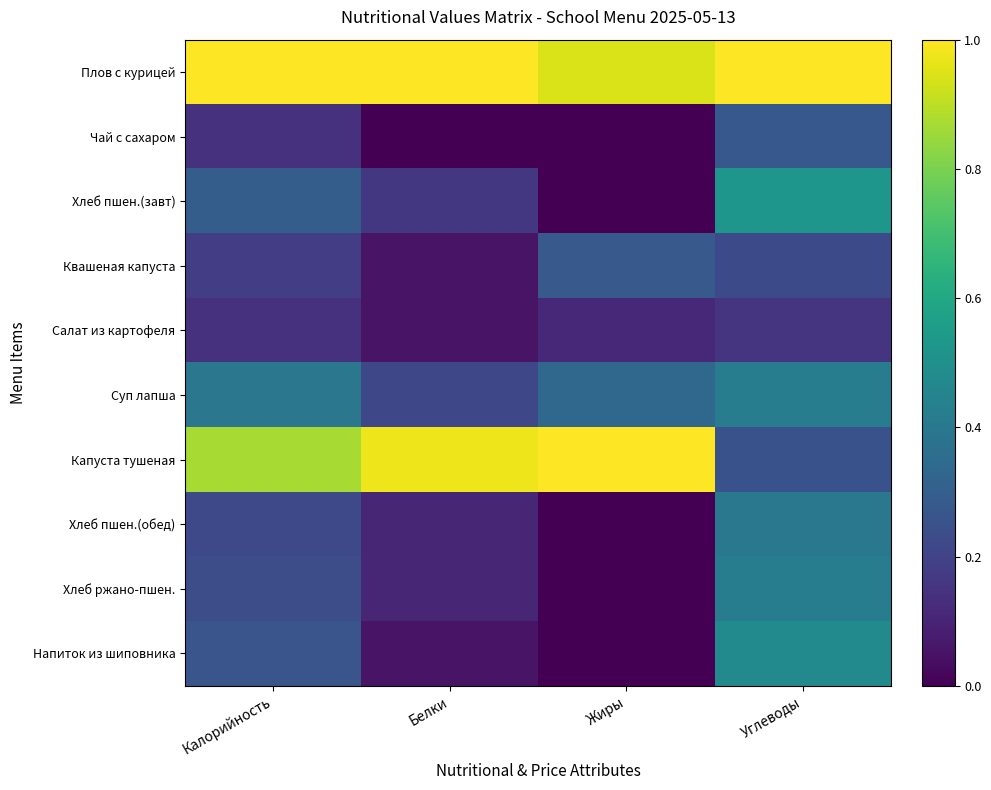

Between Калорийность and Жиры, which series saw the biggest shift?

Хлеб пшен.(завт)